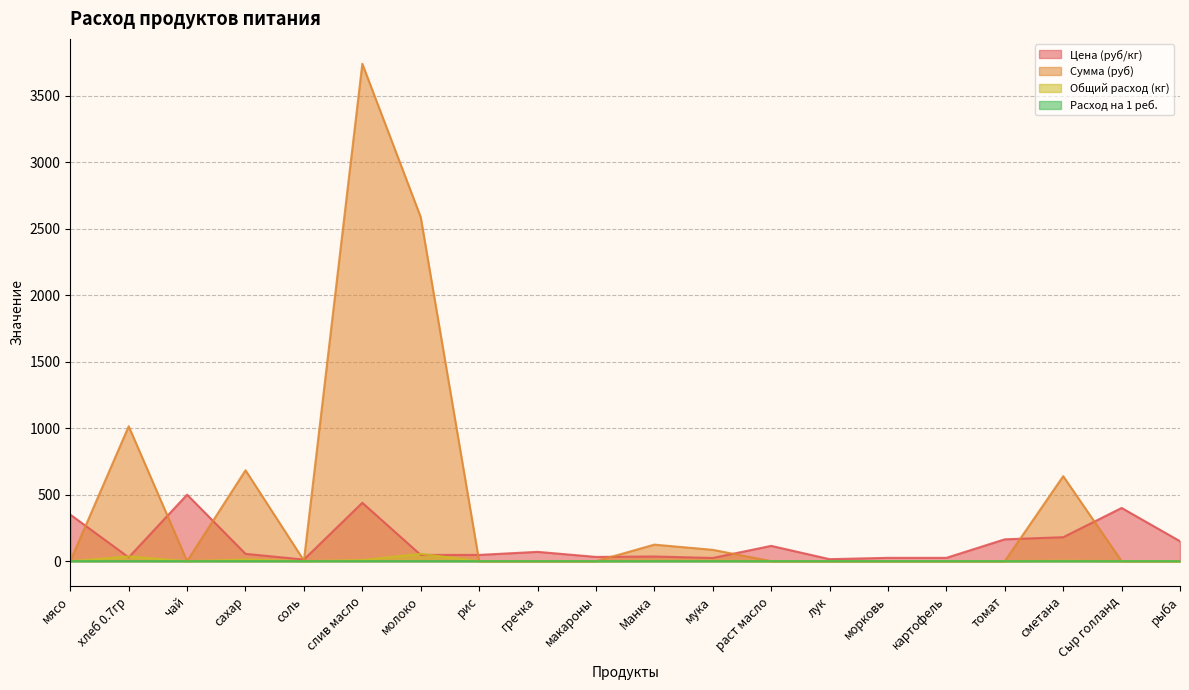

Between мясо and мука, which series saw the biggest shift?

Цена (руб/кг)